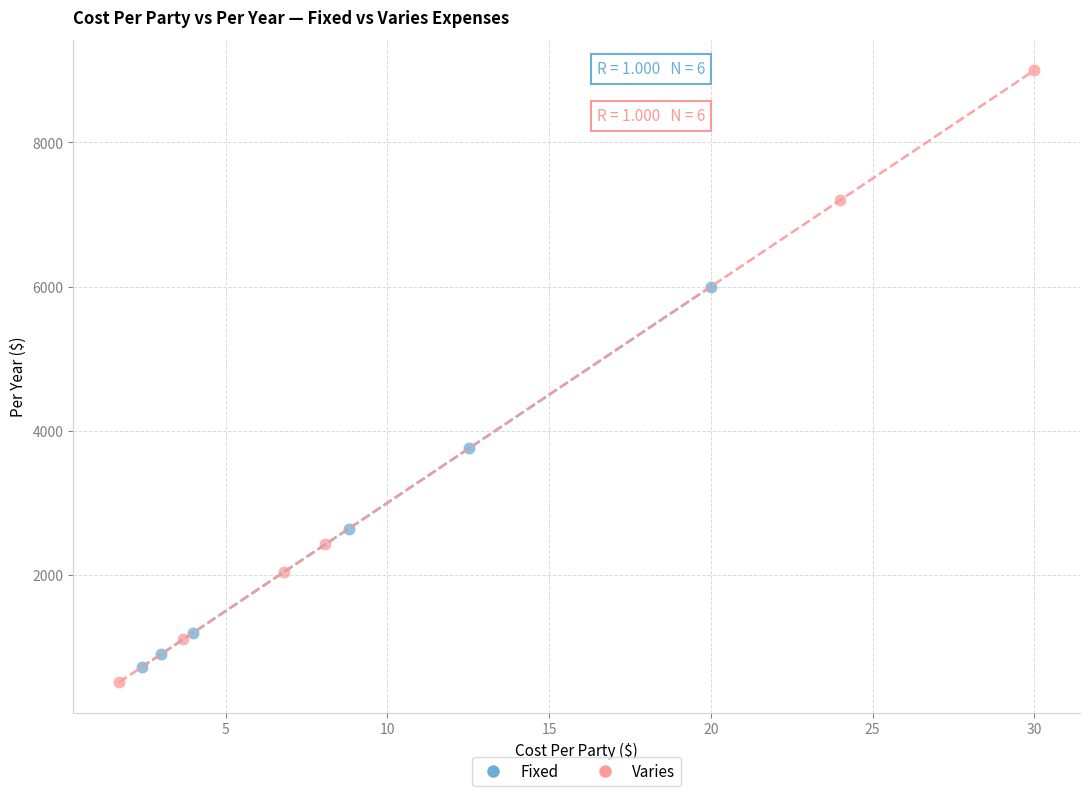

Which series contains the highest Y value?

Varies